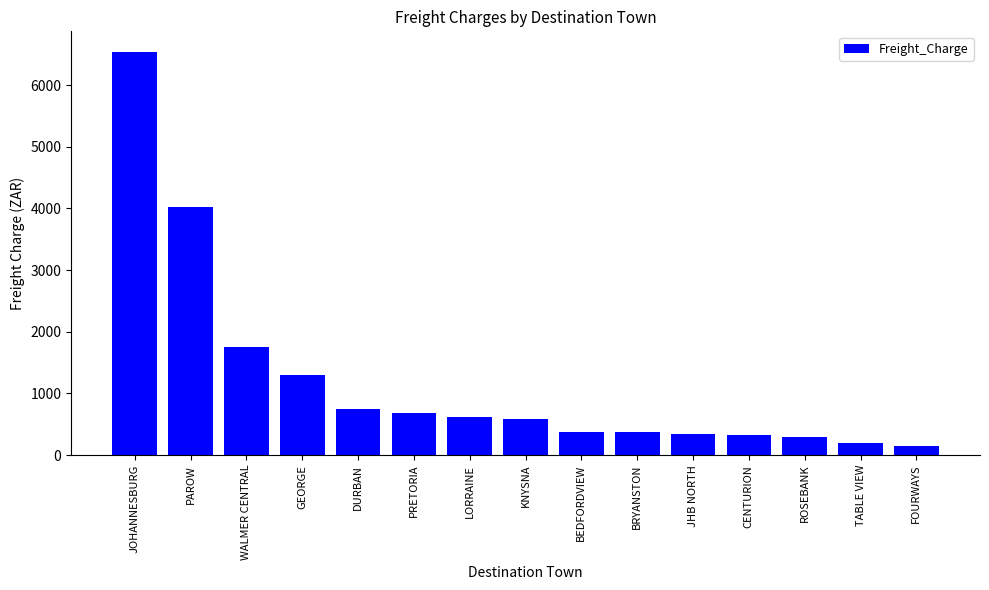

Where does the data first go above 586?

JOHANNESBURG